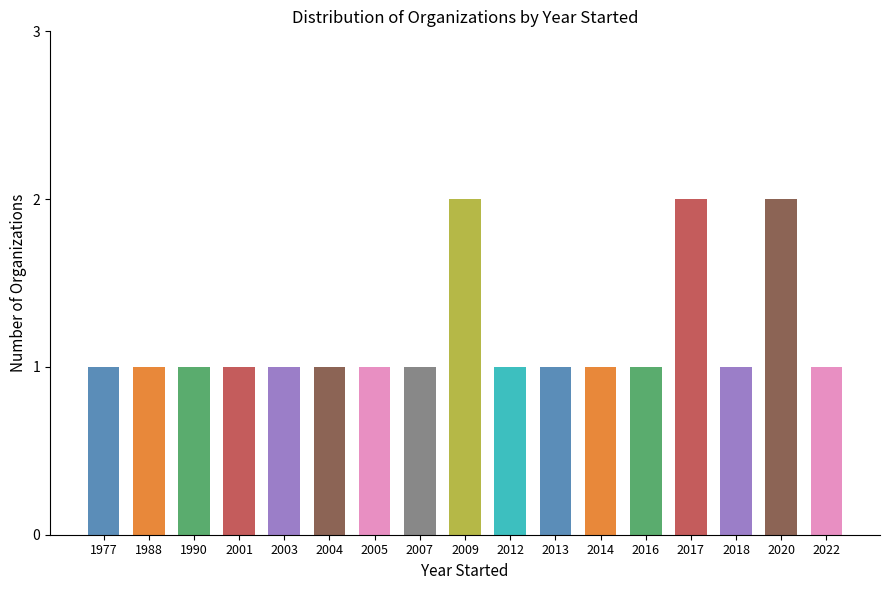

Between 2020 and 1990, which is larger?

2020